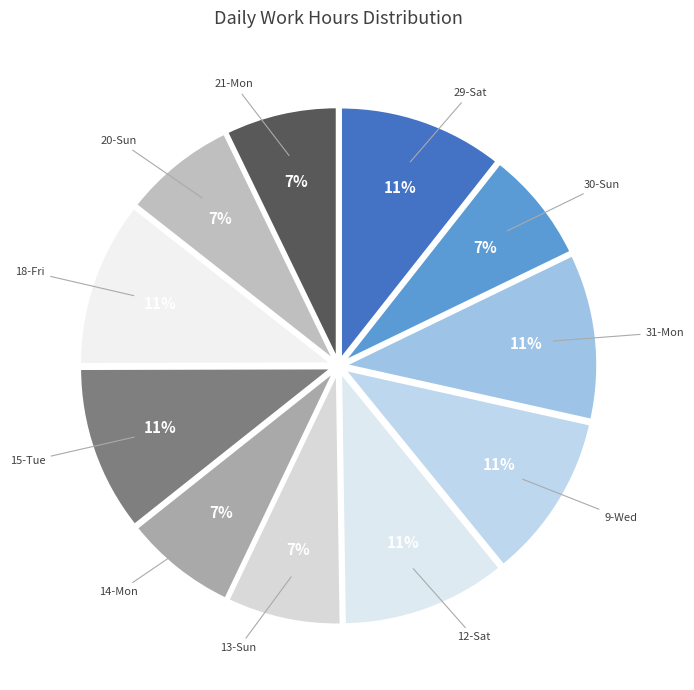

Between 30-Sun and 9-Wed, which is larger?

9-Wed